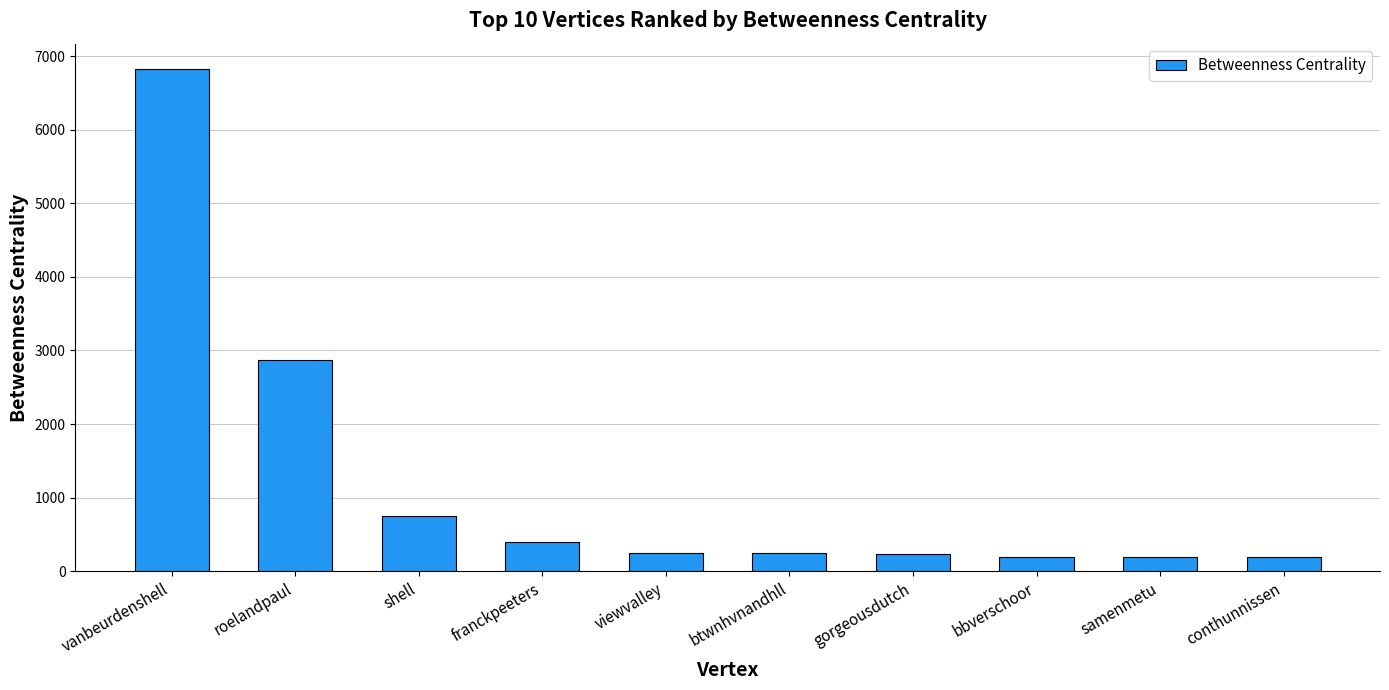

Between conthunnissen and vanbeurdenshell, which is larger?

vanbeurdenshell